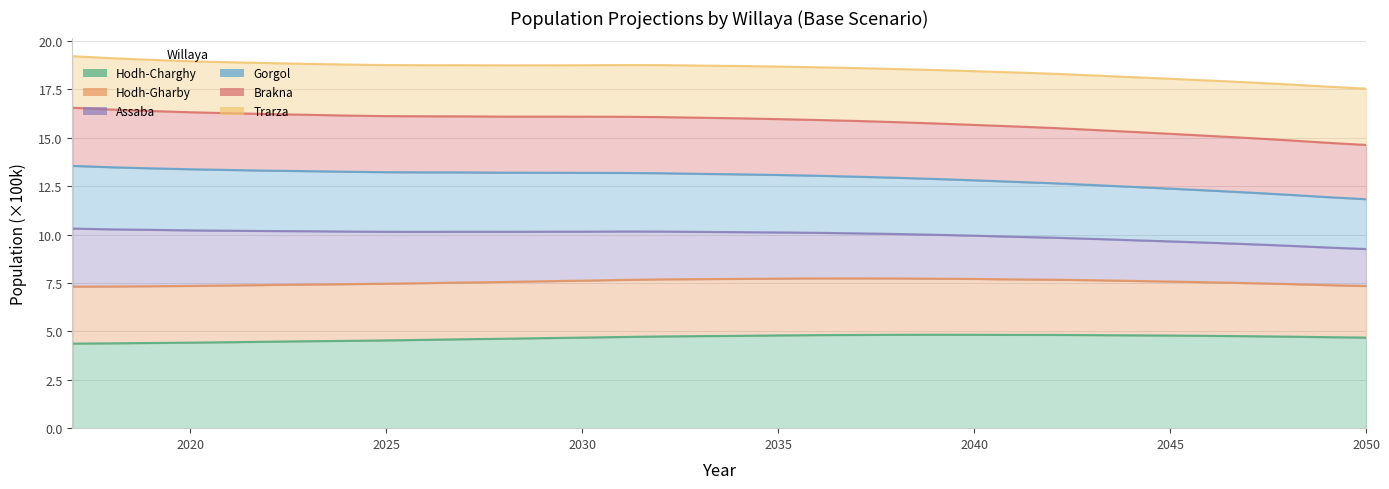

How many interior local peaks does the Hodh-Charghy series have?

1